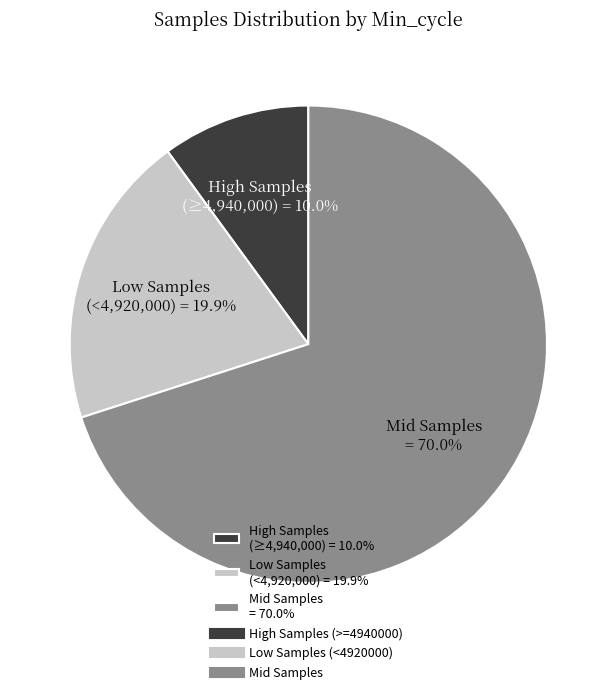

Is there any slice that represents more than half of the pie?

Yes